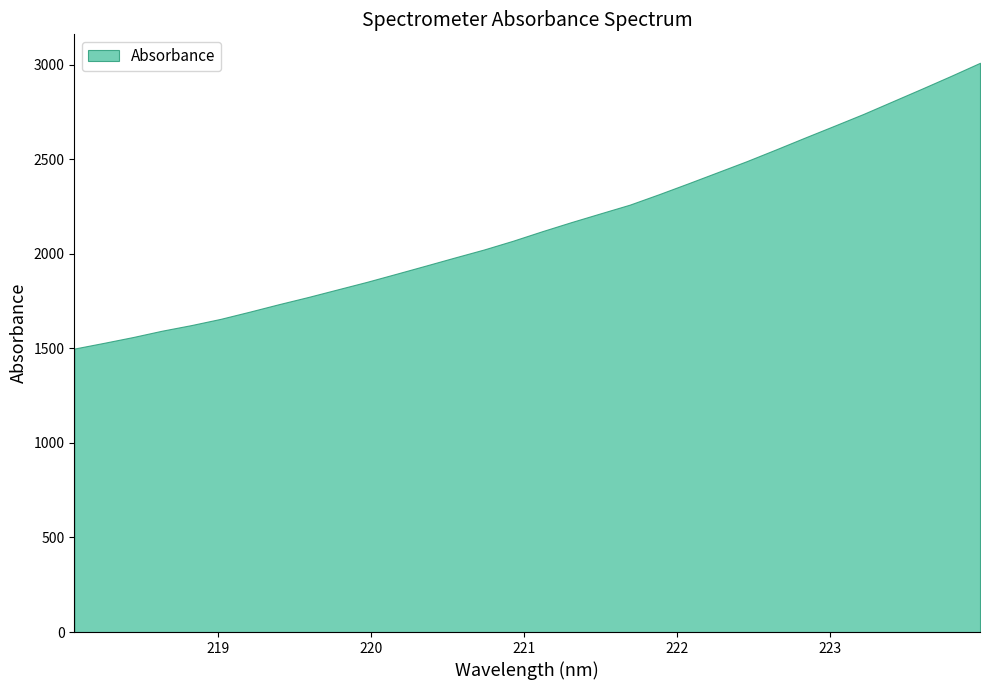

Is it true that the value at 221.8812 is 2314.5?

True